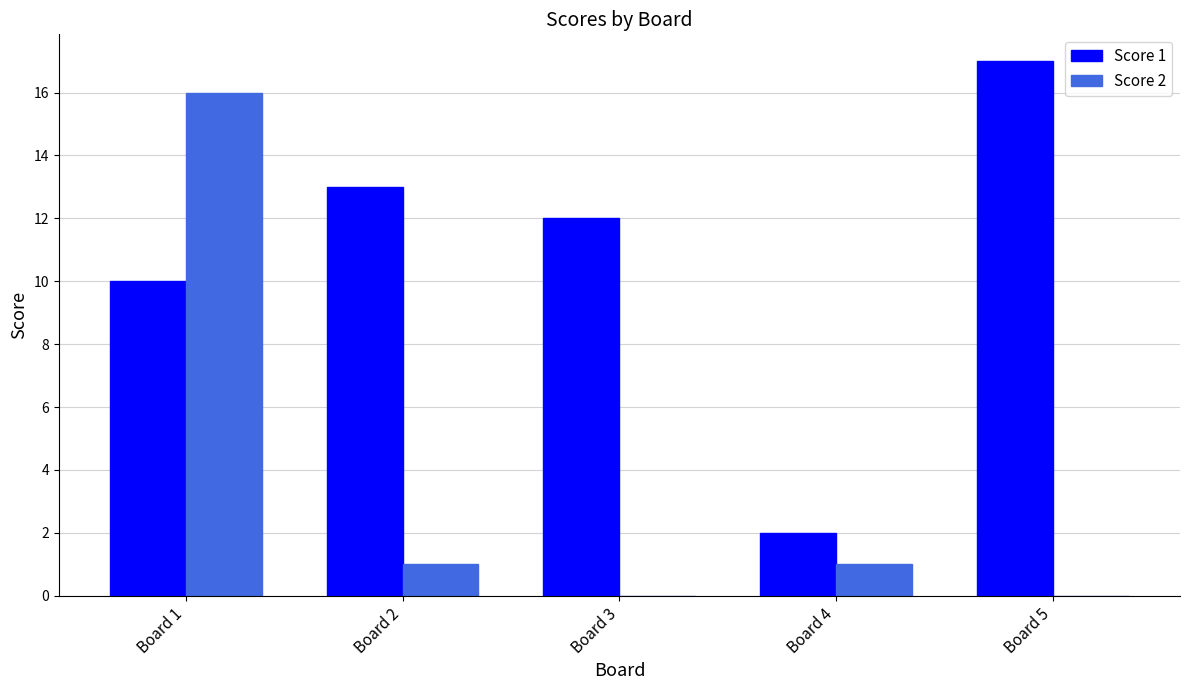

How many categories are shown in the chart?

5